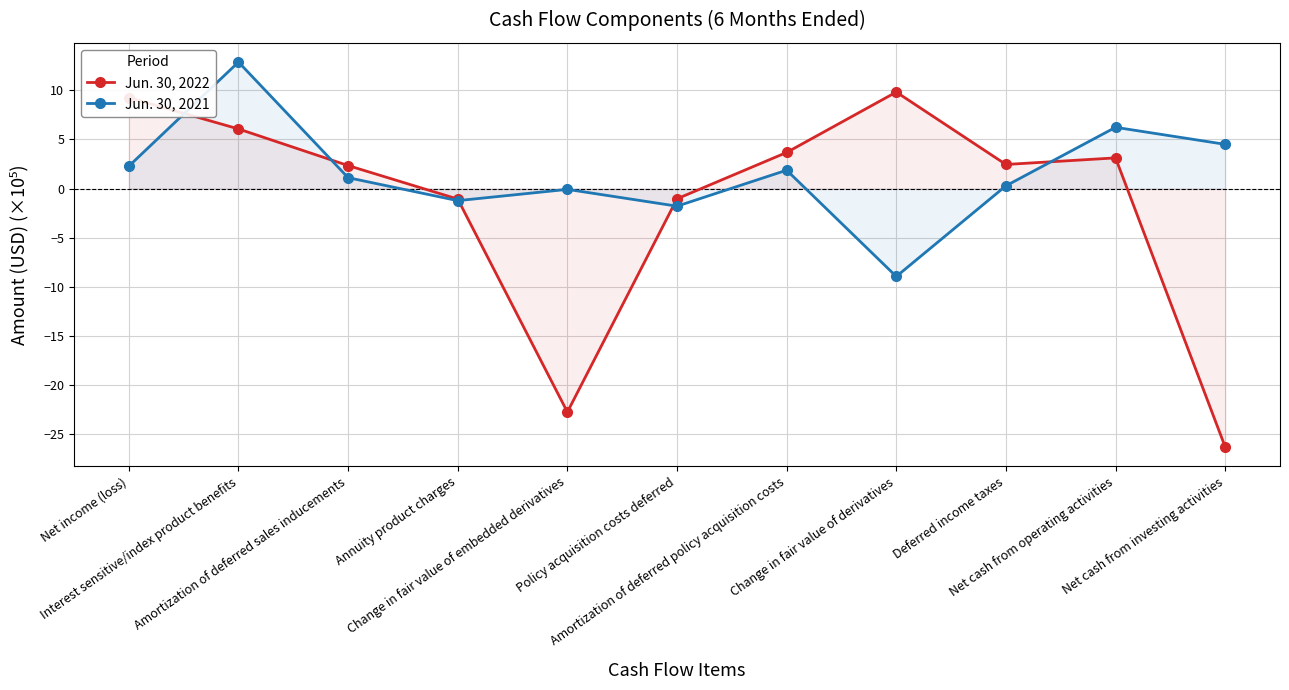

How many values in the Jun. 30, 2022 series exceed 2?

7